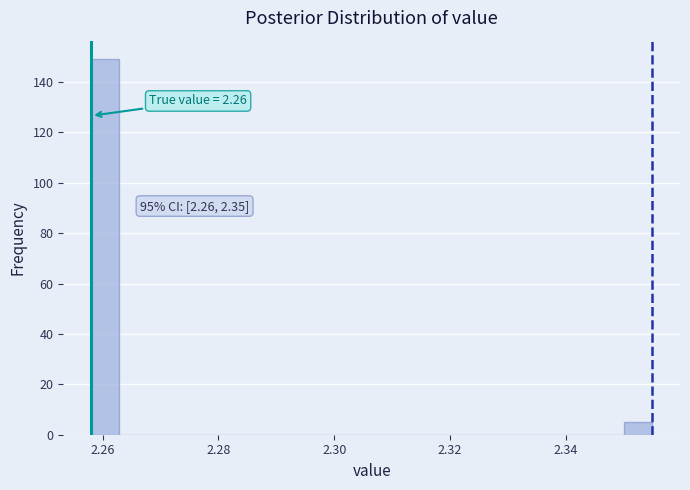

Around what value on the x-axis is the tallest bar? Give the approximate position of its centre, as read against the axis.

2.260